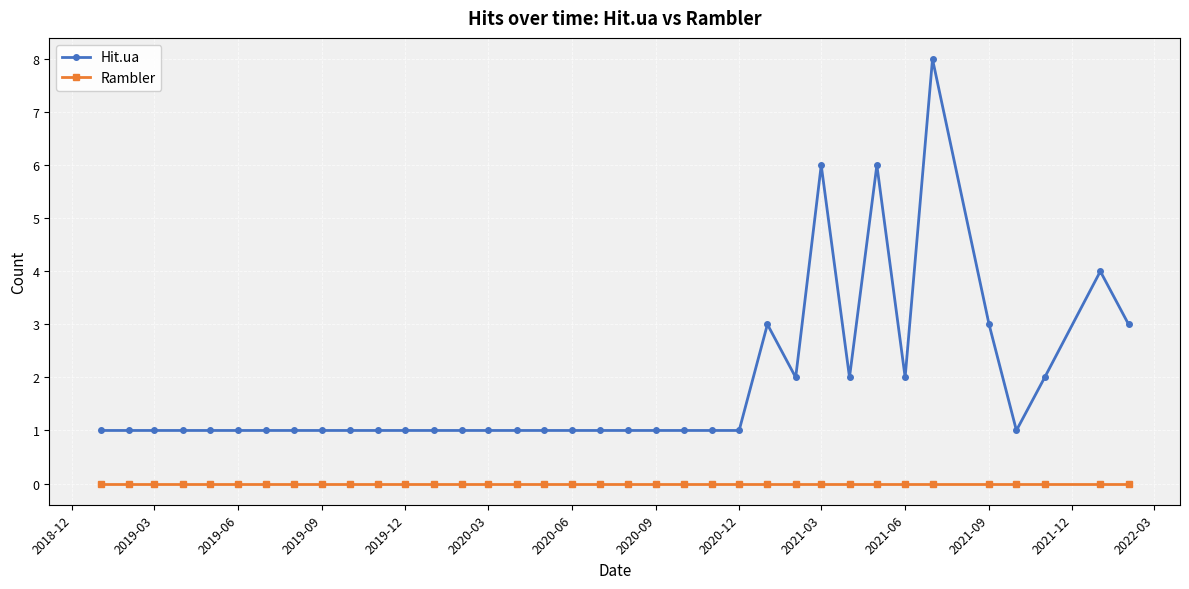

How many categories are shown in the chart?

36